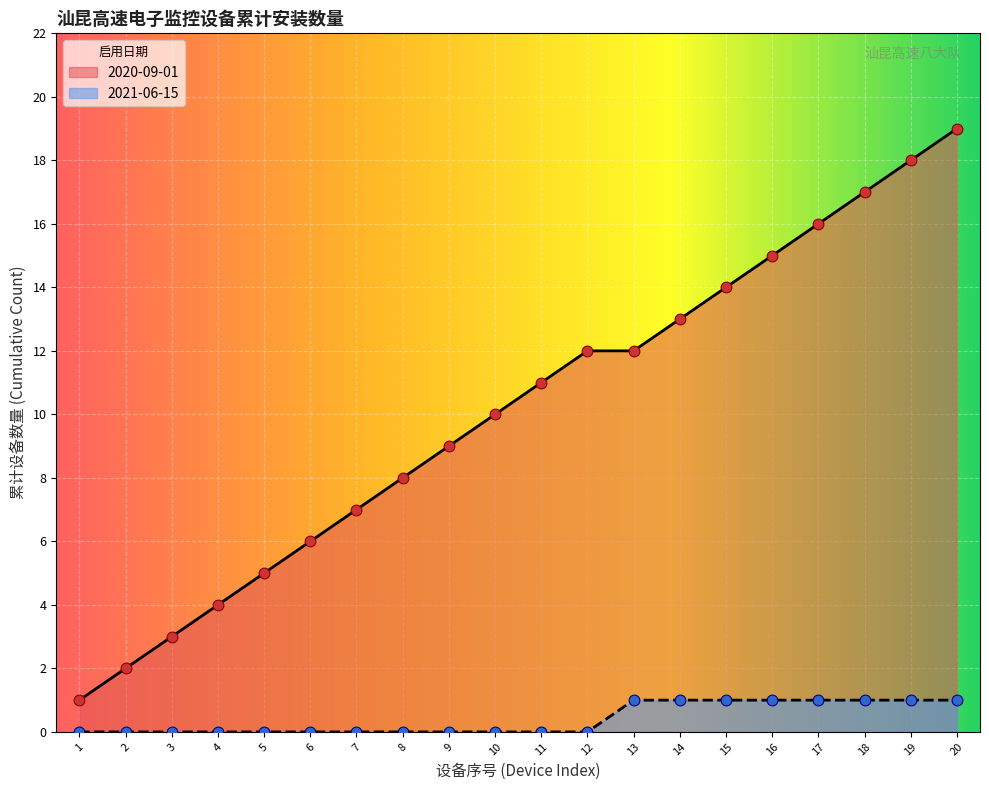

What is the change in value from 3 to 19?

+15